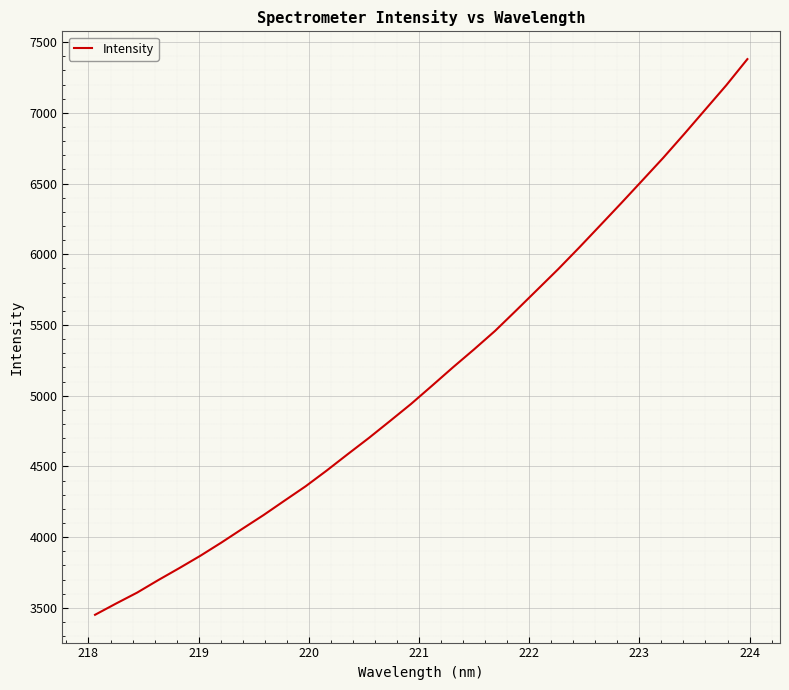

What is the minimum value shown in the chart?

3451.3